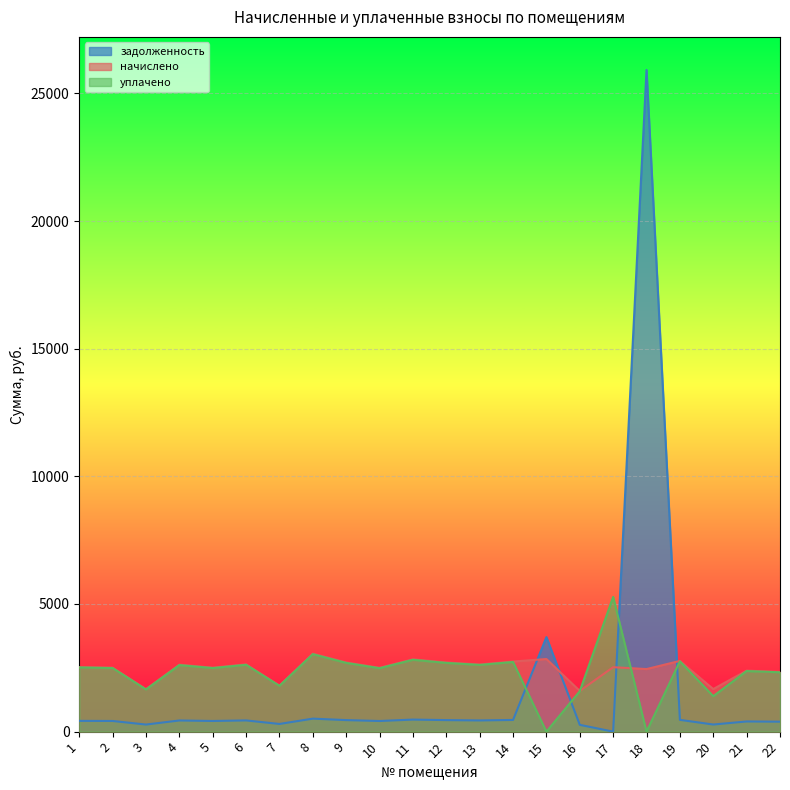

How many distinct data groups are displayed?

3